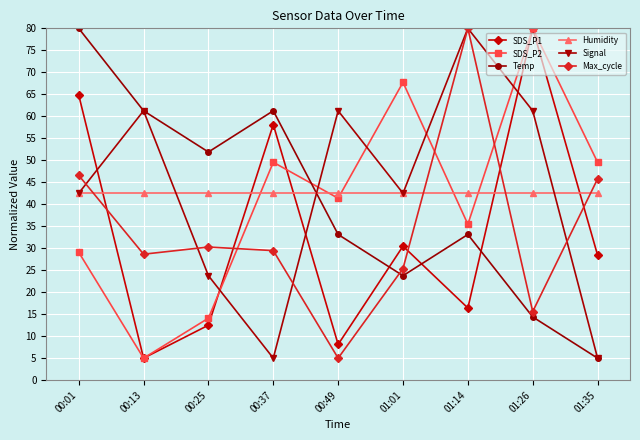

Where is the first local minimum for Max_cycle?

00:13